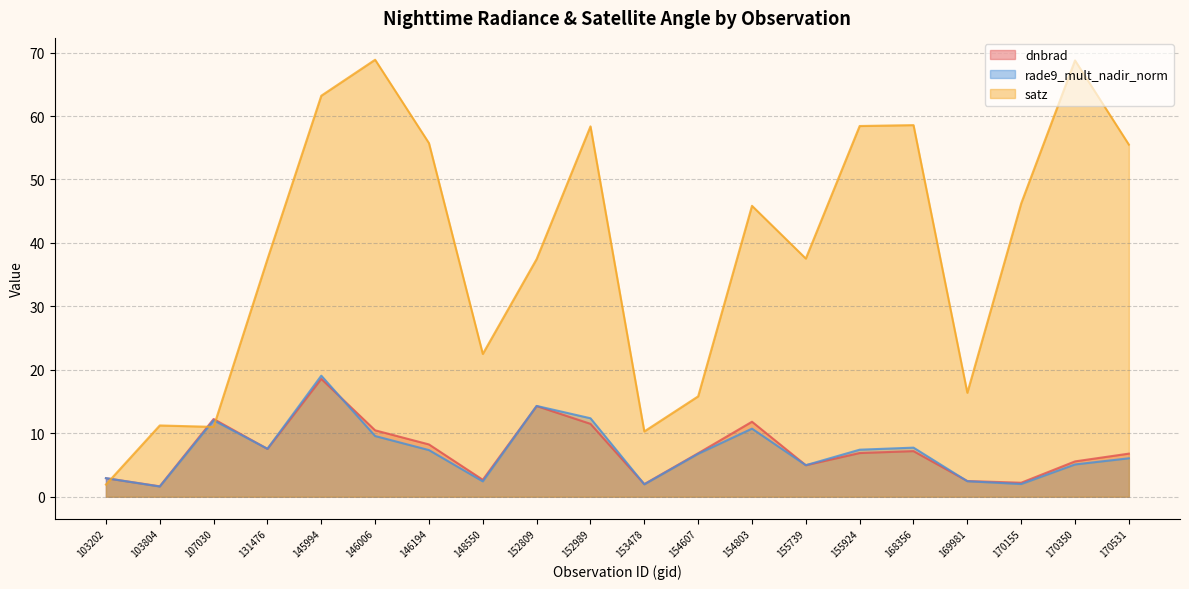

Rank the series at 155924 from highest to lowest value.

satz, rade9_mult_nadir_norm, dnbrad